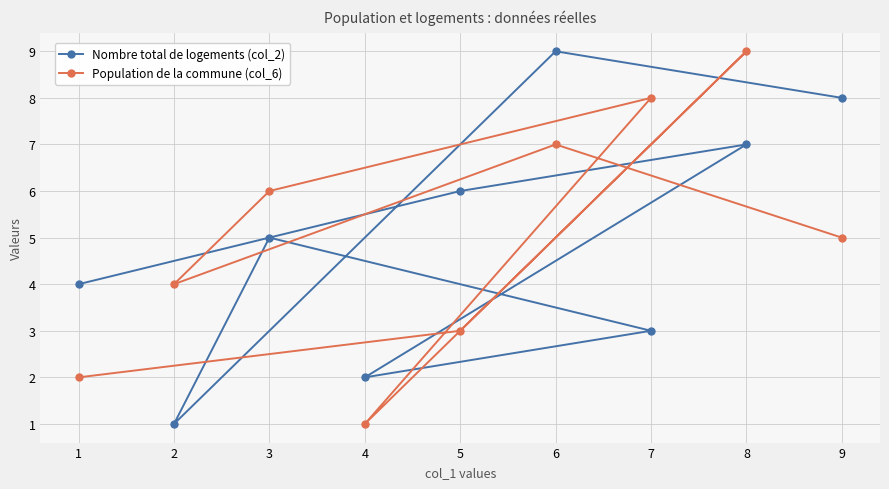

At which category does Nombre total de logements (col_2) reach its first local peak?

8